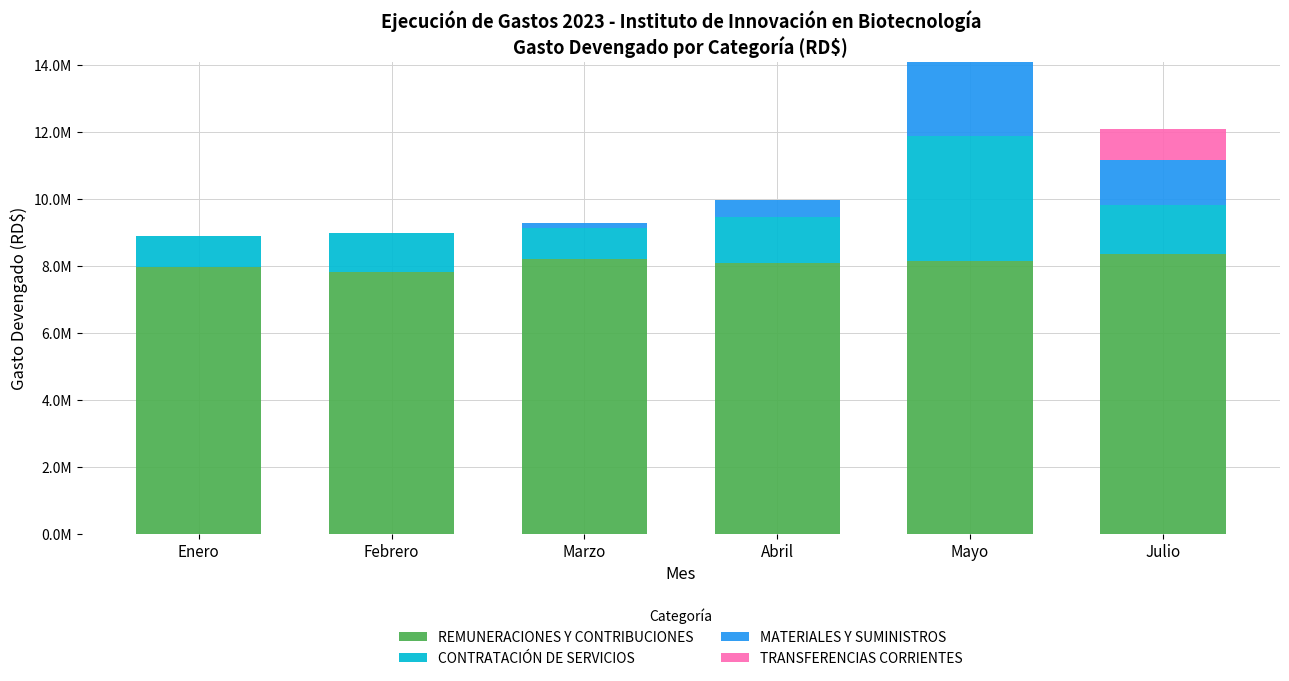

True or false: MATERIALES Y SUMINISTROS has a value of -970184.9 at Febrero.

False